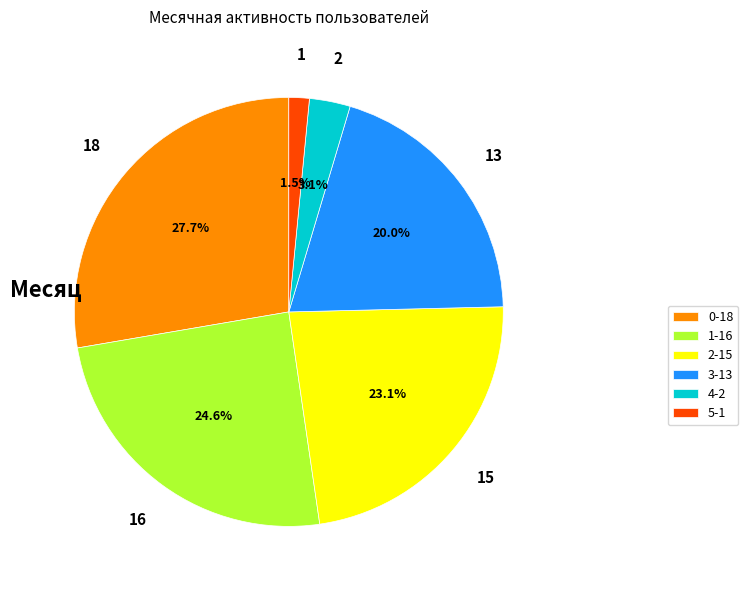

What is the largest slice in the pie chart?

0-18